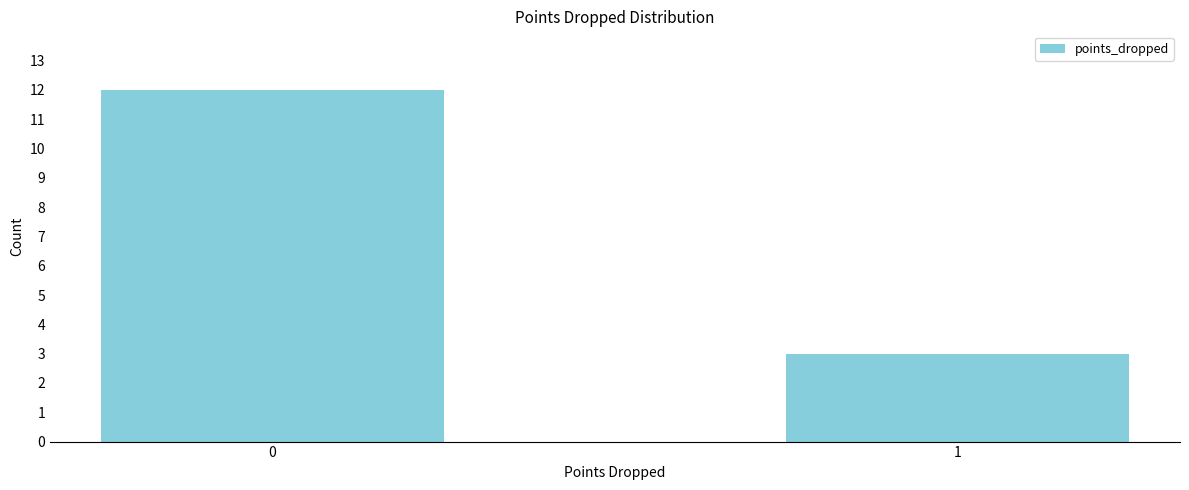

Reading left to right, what are all the values shown in this chart?

12	3